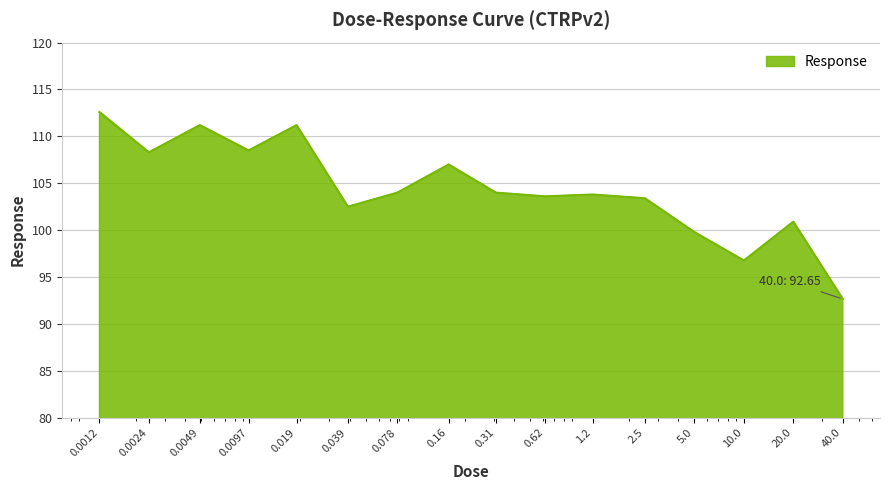

What is the maximum value shown in the chart?

112.6